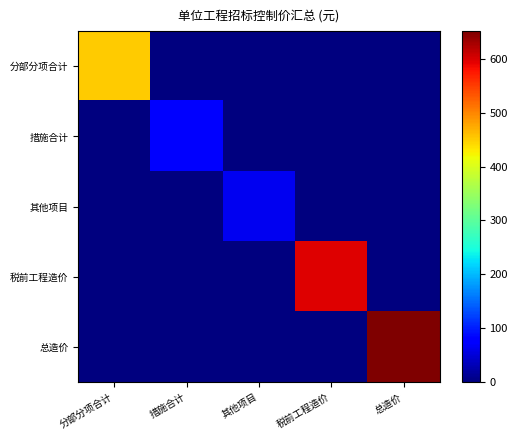

At which category is the sum across all series the highest?

总造价